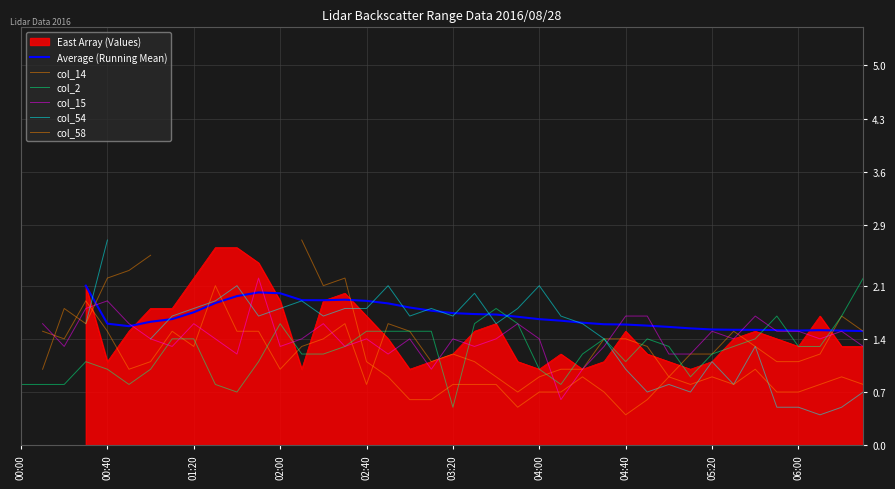

Which category has the lowest value in the col_2 series?

03:20